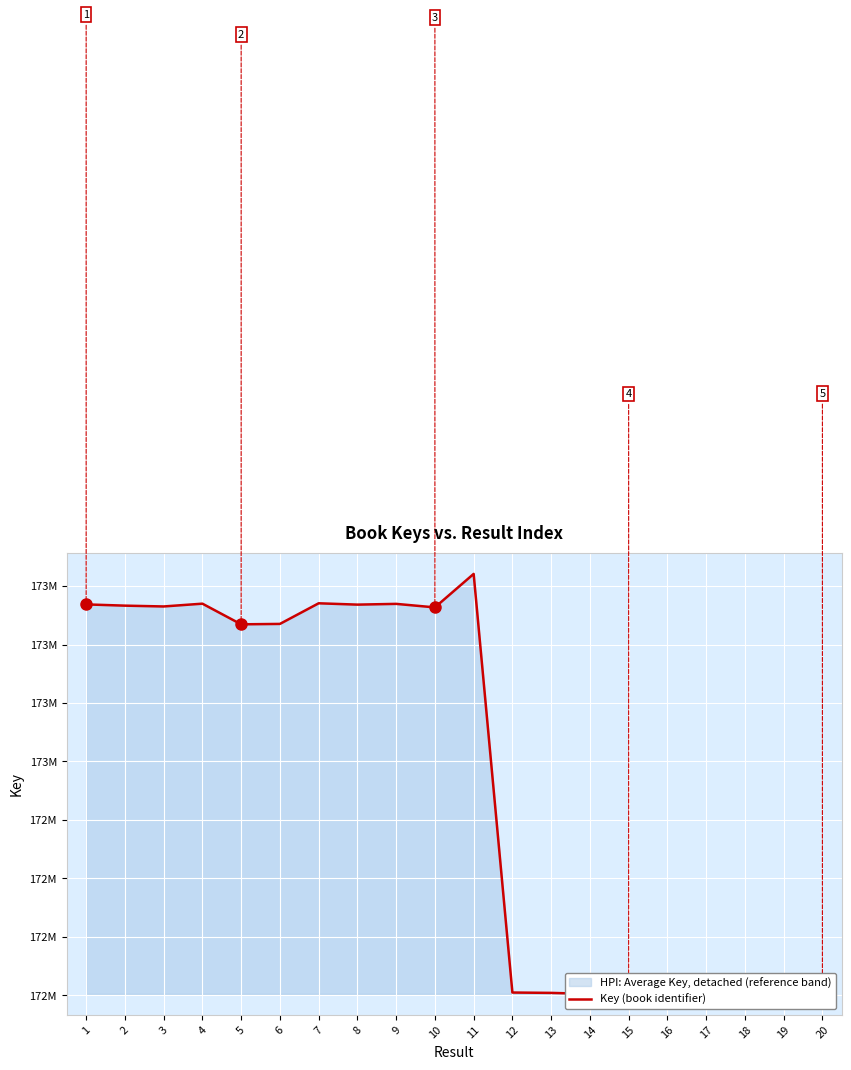

At which label does the data first exceed 172952888?

1